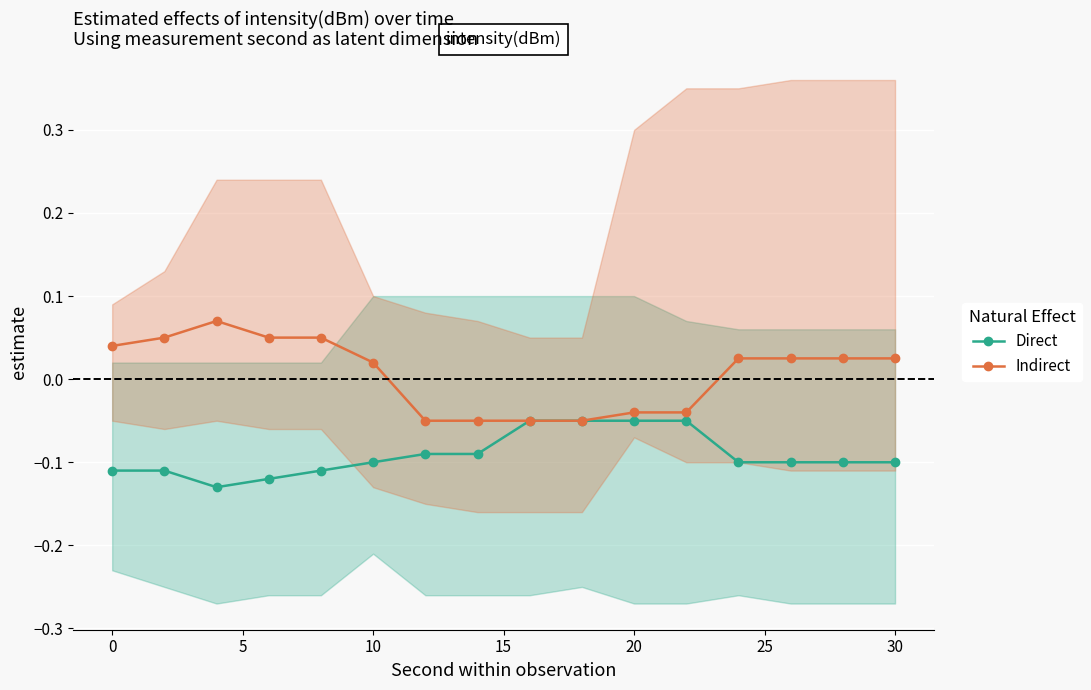

True or false: Direct has a value of -0.0 at 10.

False